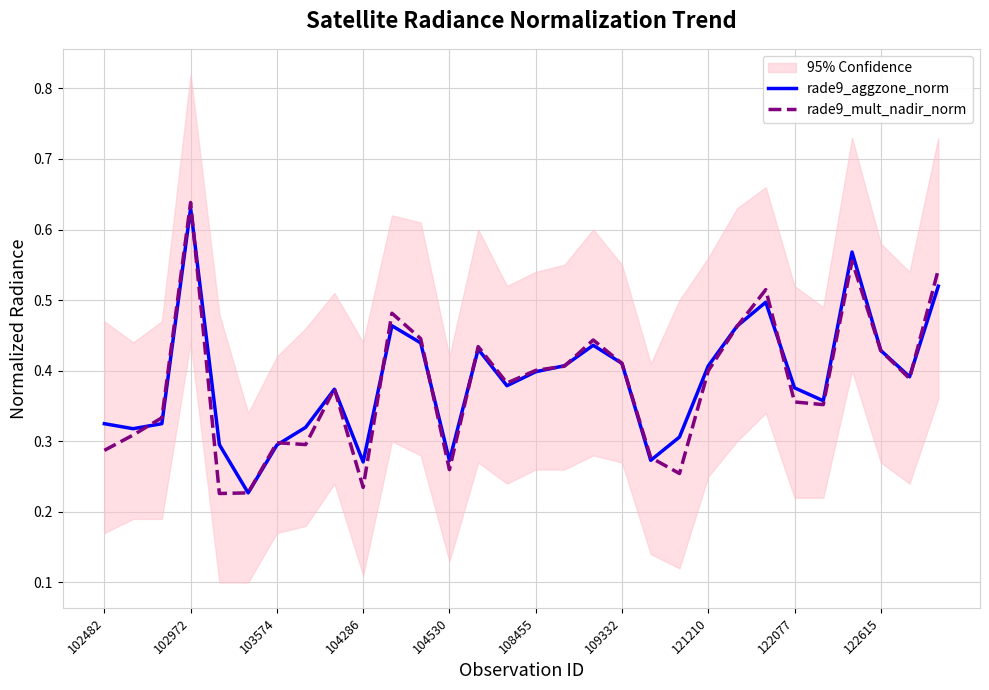

The rade9_mult_nadir_norm series shows 0.3 at 13. True or false?

False